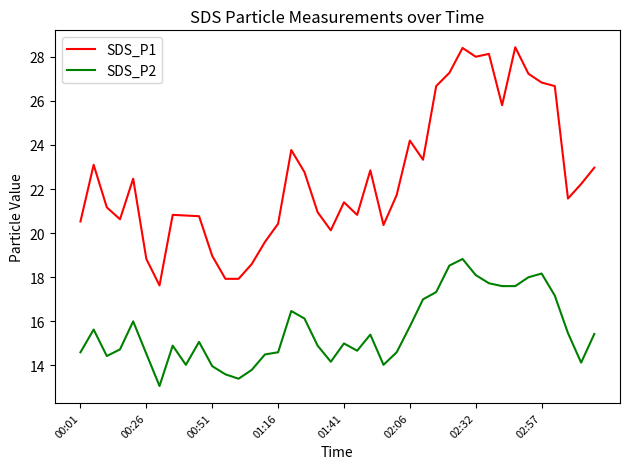

Which series has the widest spread of values?

SDS_P1